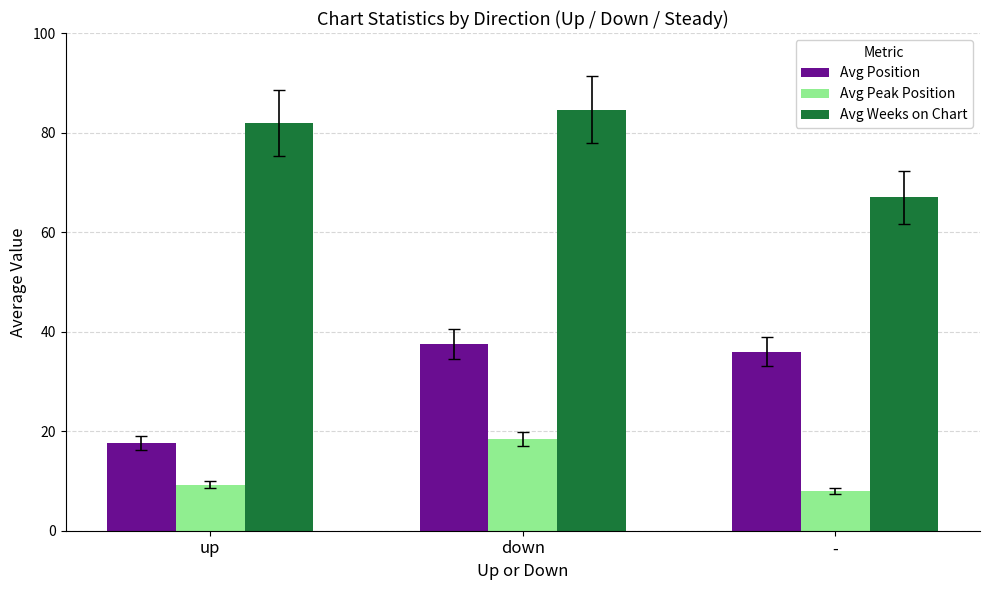

Is it true that Avg Position equals 17.5 at up?

True